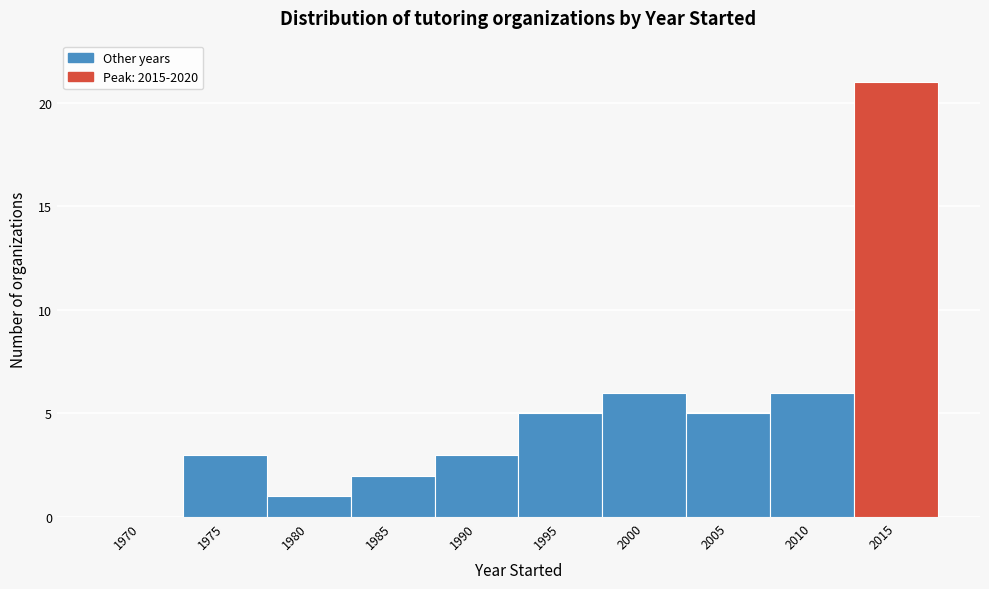

Reading right to left, list all the values displayed in this chart.

2015=21	2010=6	2005=5	2000=6	1995=5	1990=3	1985=2	1980=1	1975=3	1970=0